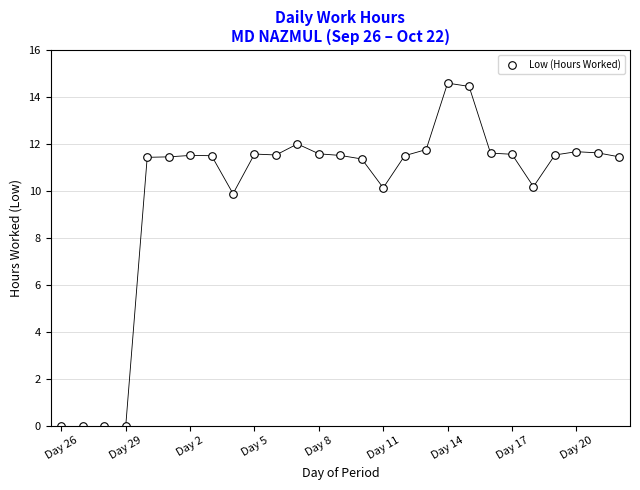

What Y value in the scatter plot is closest to 7?

9.9